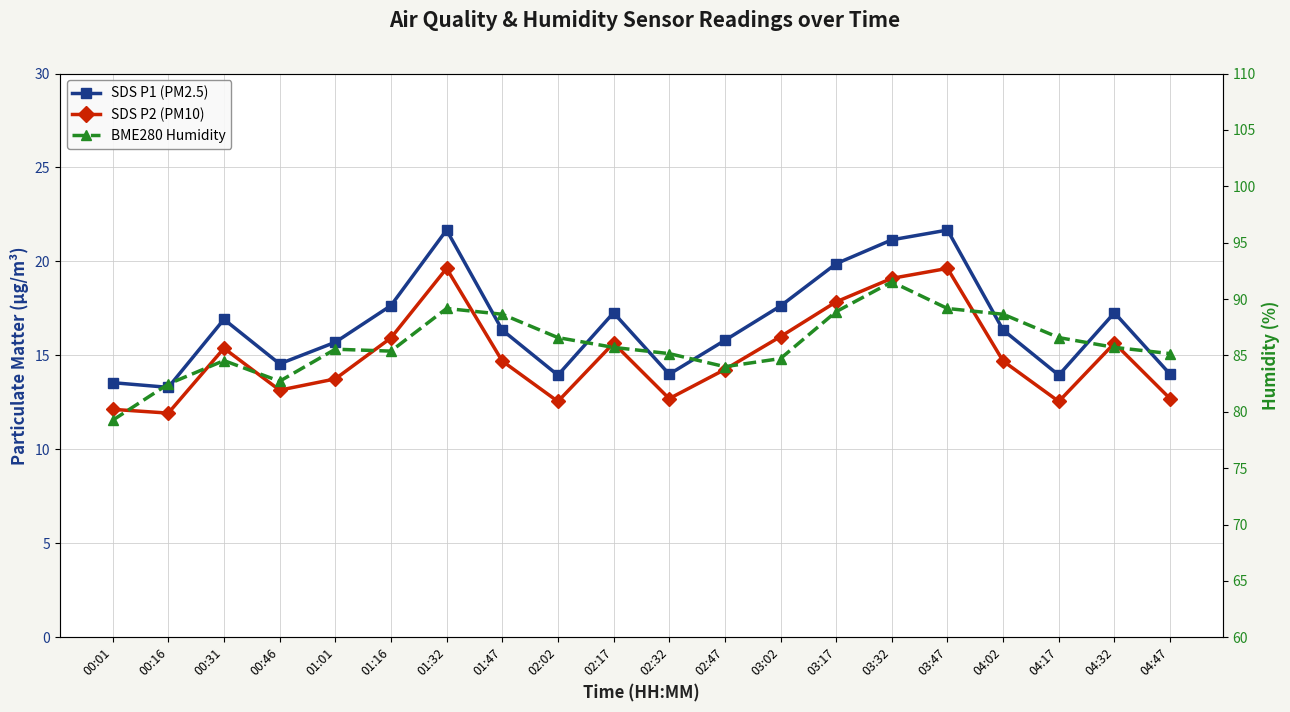

Does the chart have visible grid lines?

Yes